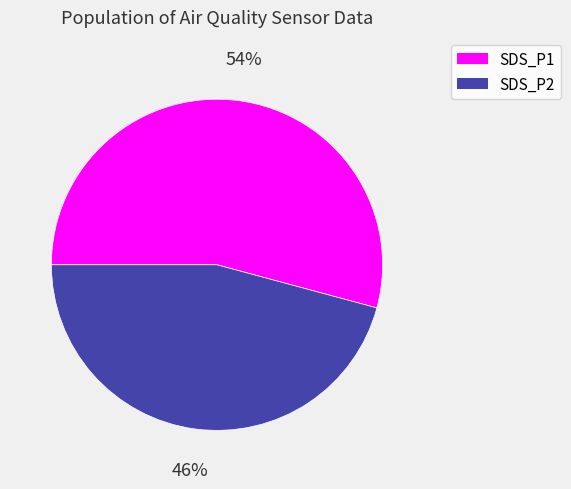

Rank the categories by value from highest to lowest.

SDS_P1, SDS_P2